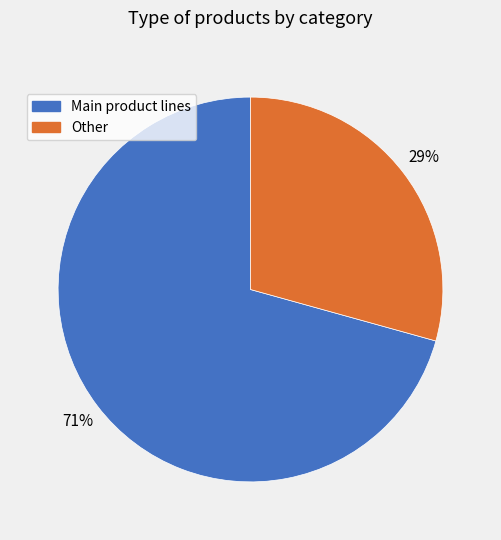

To the nearest percent, what is the average slice percentage?

50%